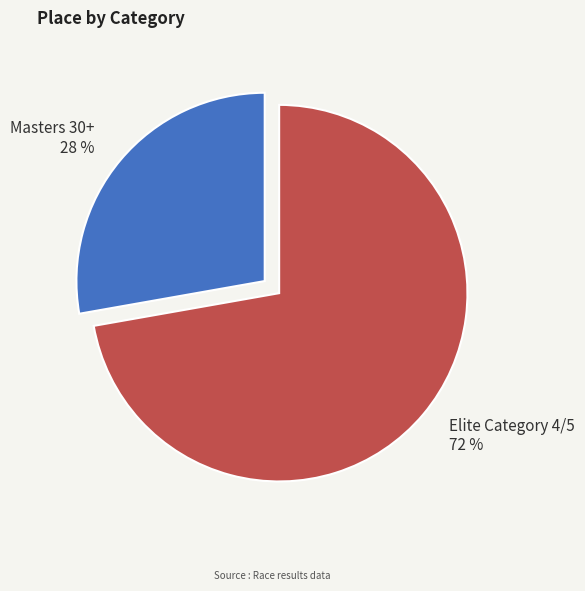

To the nearest percent, what is the average slice percentage?

50%